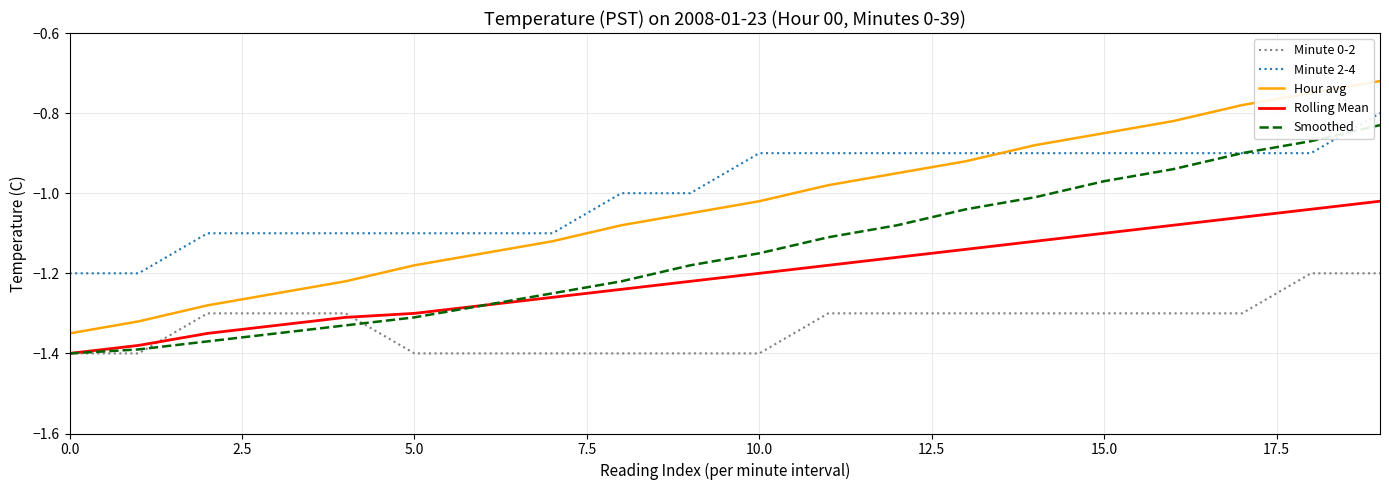

Which series has the largest range (max minus min)?

Hour avg